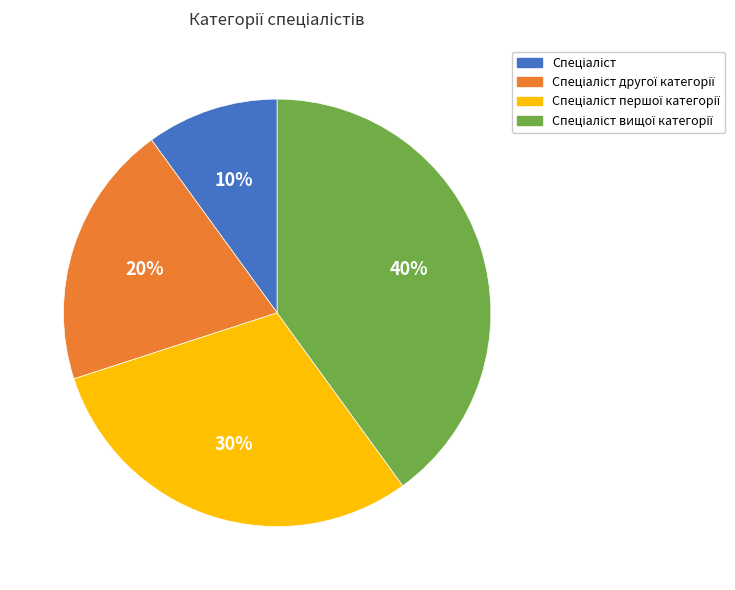

Is there a majority slice in this chart?

No